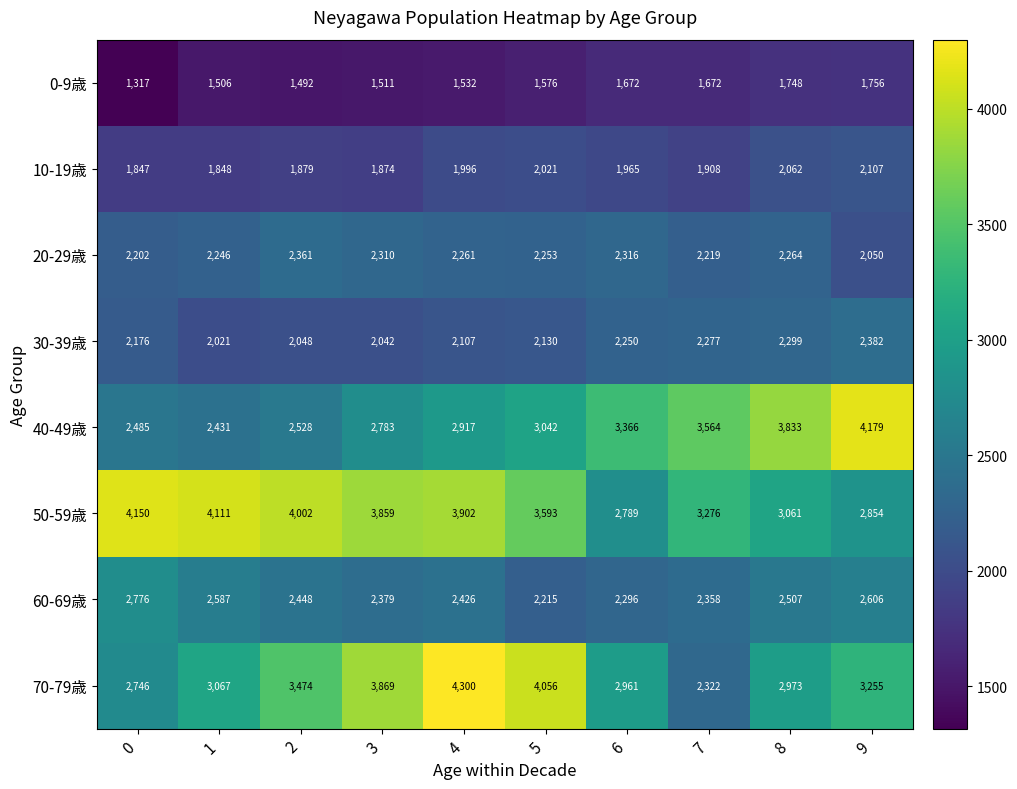

The value of 20-29歳 at 7 is 2219. True or false?

True